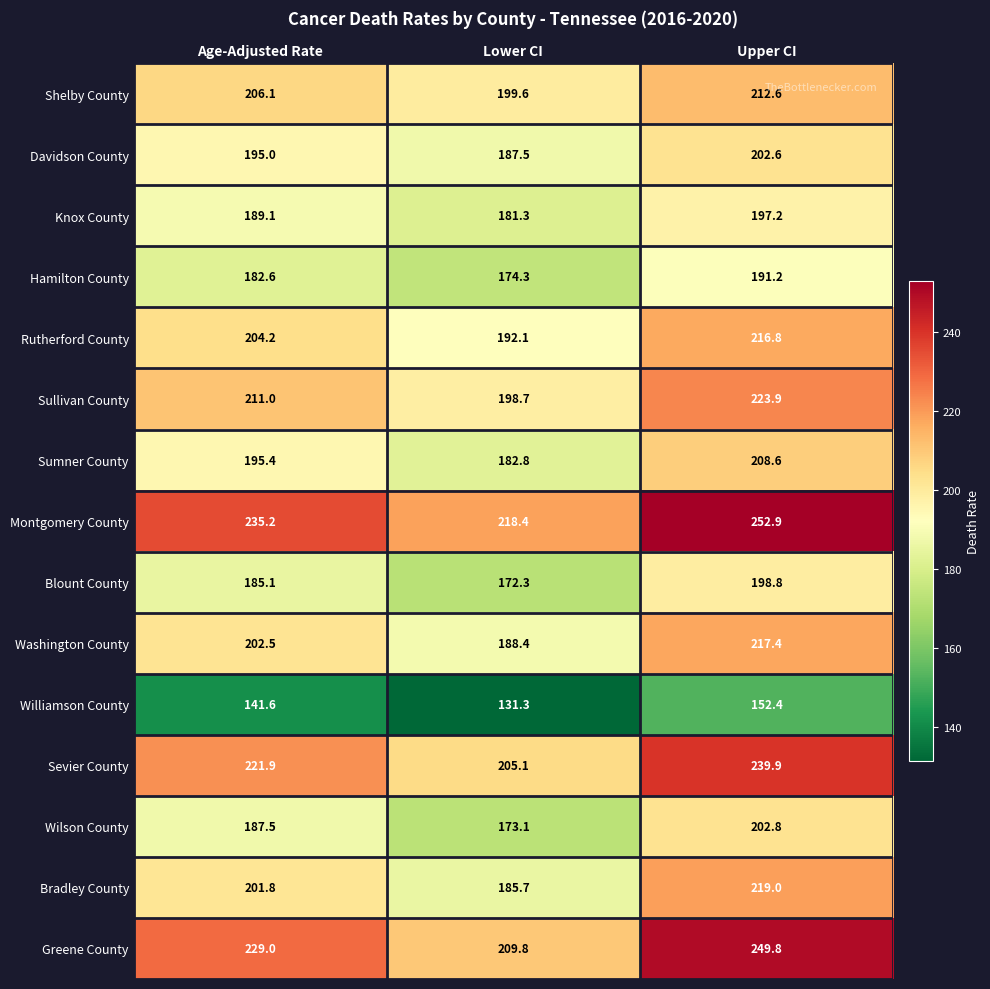

The value of Montgomery County at Age-Adjusted Rate is 99.8. True or false?

False